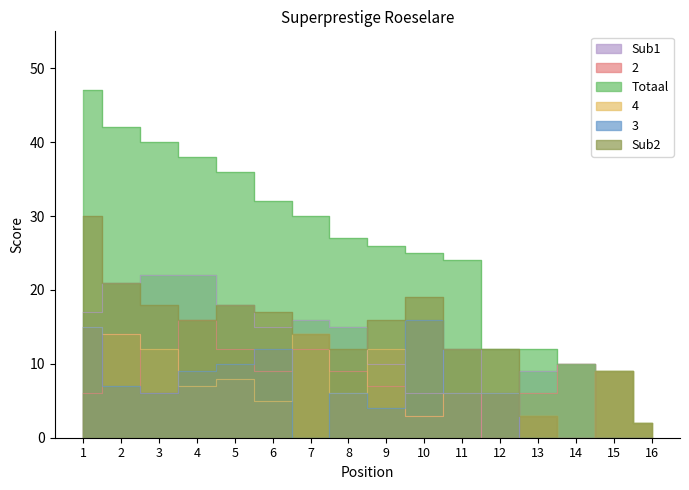

True or false: Sub1 and 2 intersect in this chart.

False